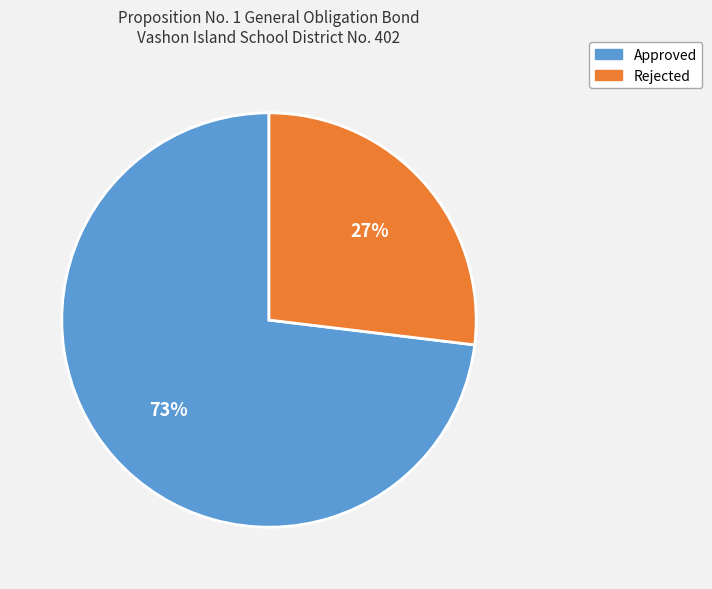

Which category has the biggest portion of the pie?

Approved